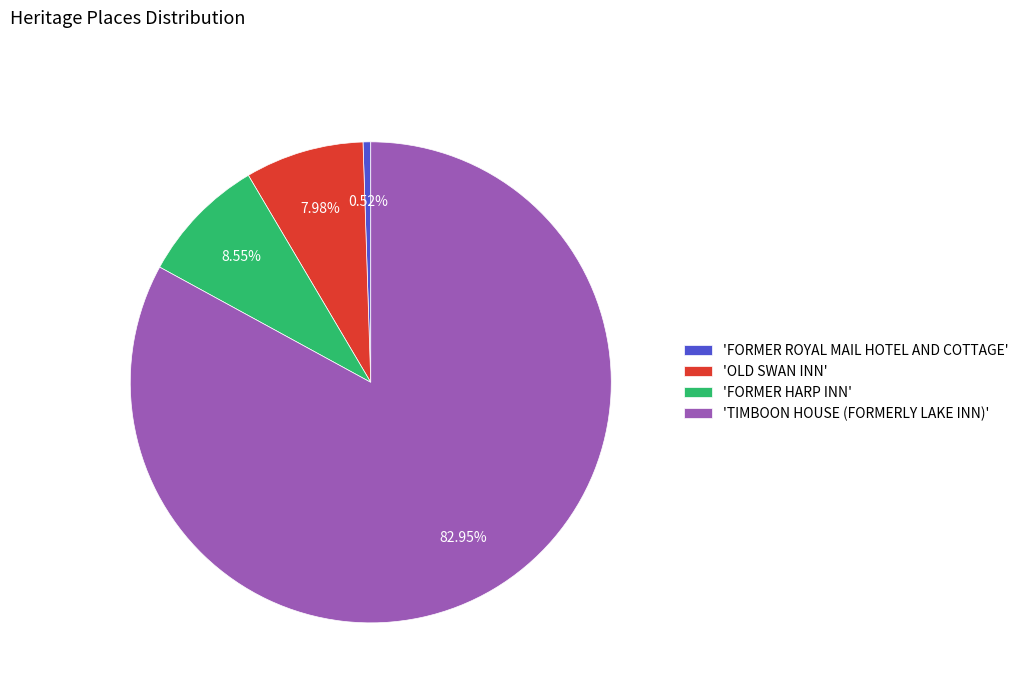

Between 'FORMER ROYAL MAIL HOTEL AND COTTAGE' and 'TIMBOON HOUSE (FORMERLY LAKE INN)', which is larger?

'TIMBOON HOUSE (FORMERLY LAKE INN)'